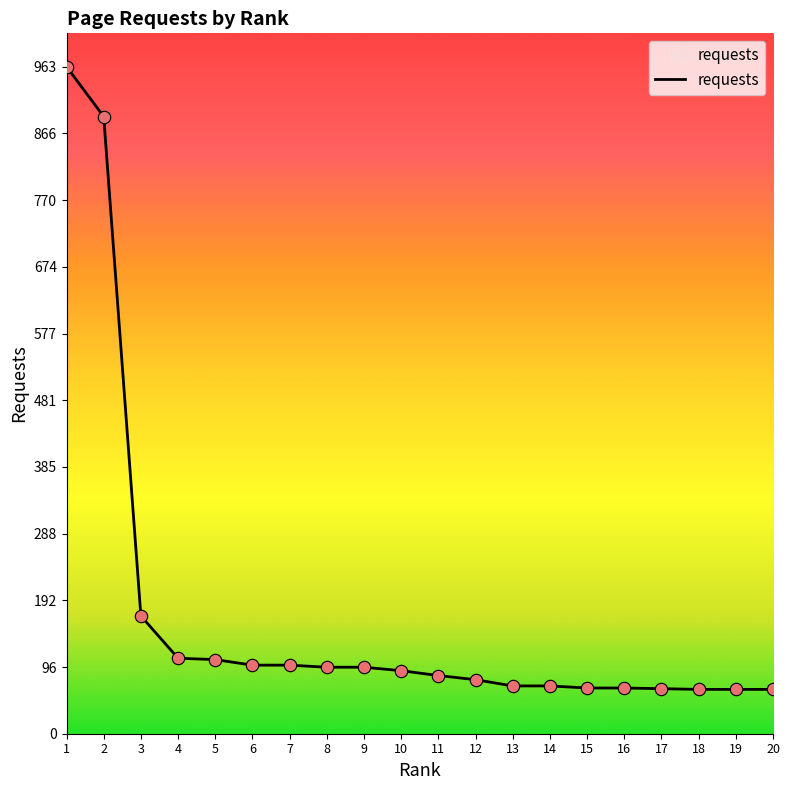

What is the change in value from 8 to 13?

-27